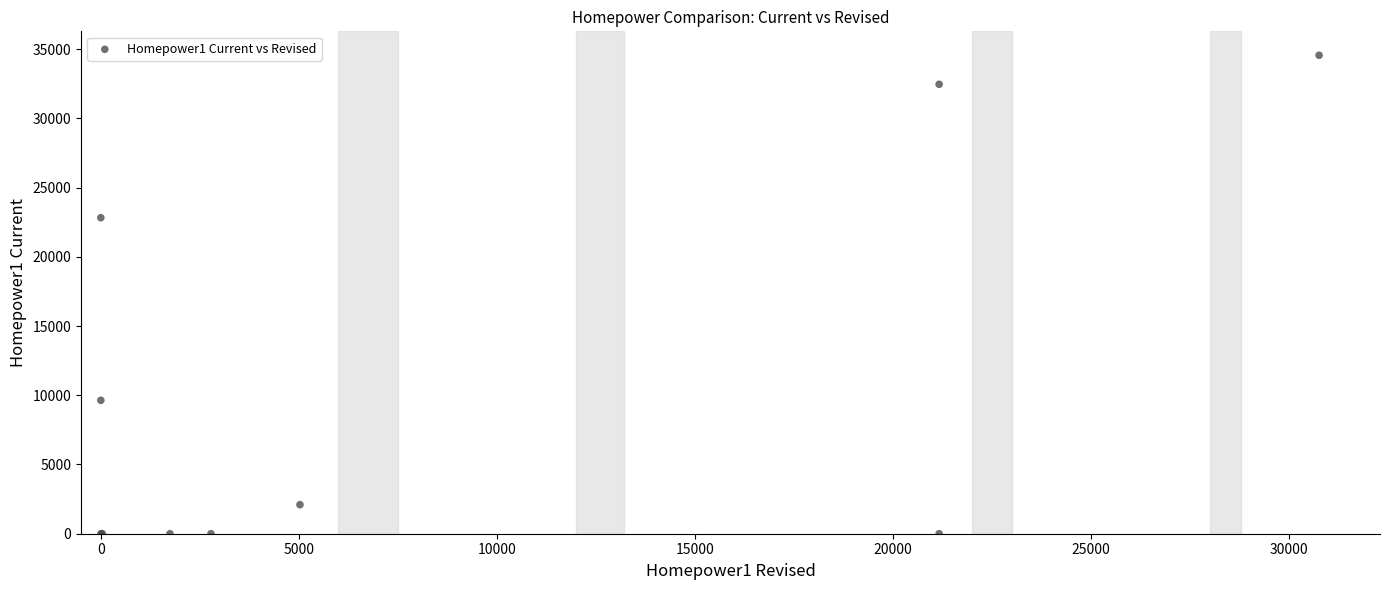

What Y value in the scatter plot is closest to 17277?

22822.6